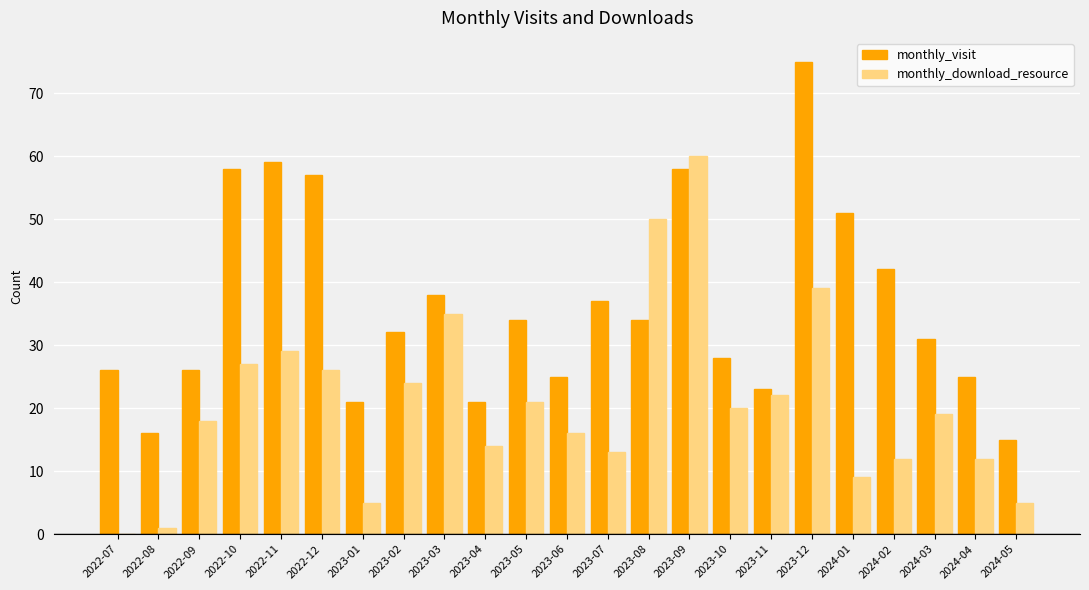

Which series has the largest total across all categories?

monthly_visit